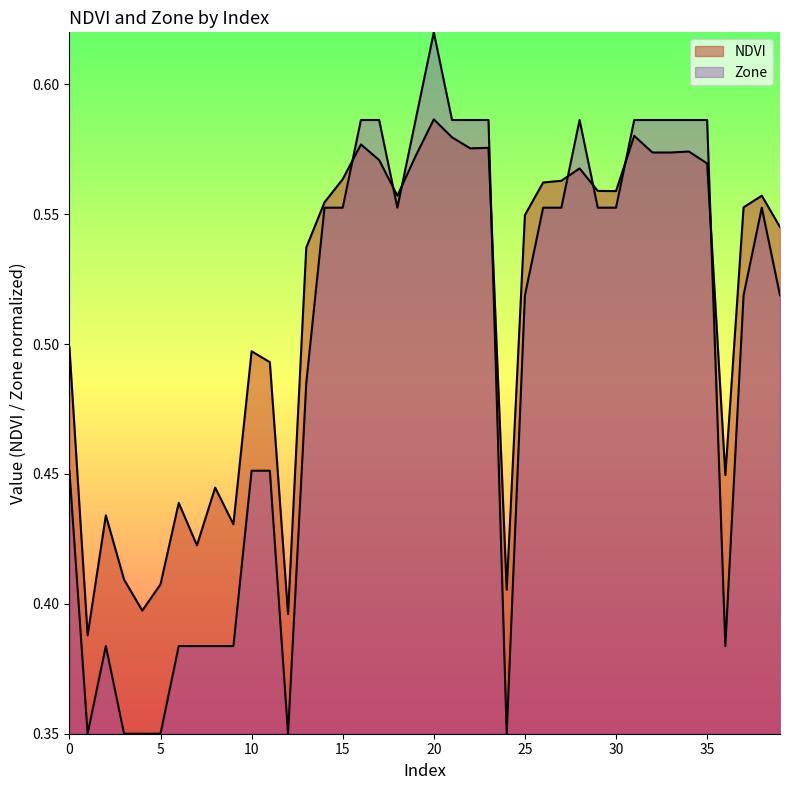

How many interior local valleys does the NDVI series have?

11